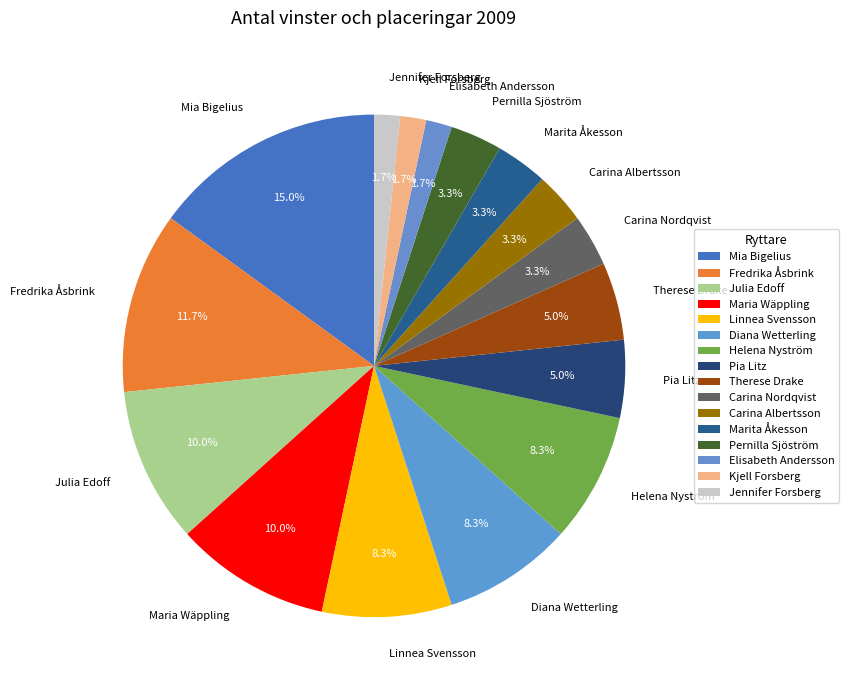

Count the number of slices in the pie.

16